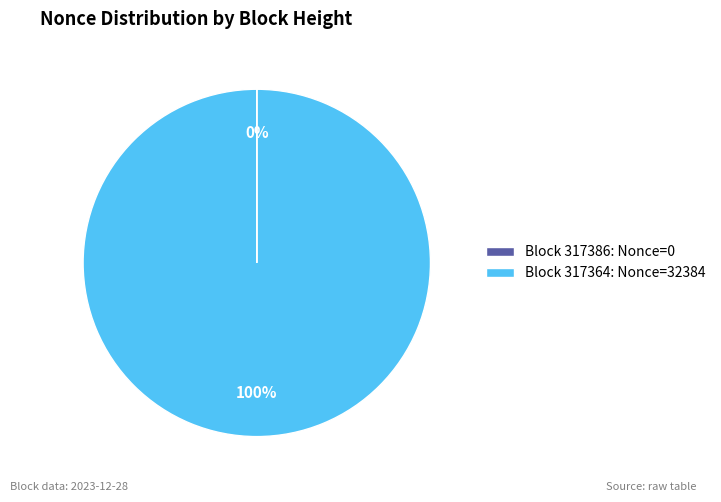

True or false: Block 317364: Nonce=32384 accounts for 94% of the total.

False